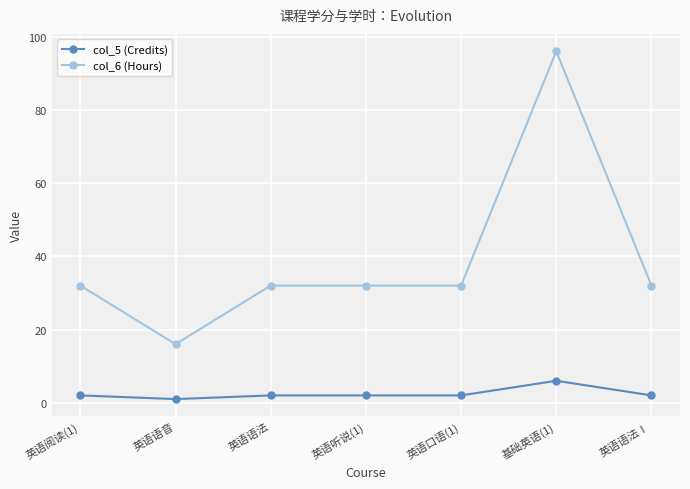

What is the label of the 6th point from the left?

基础英语(1)